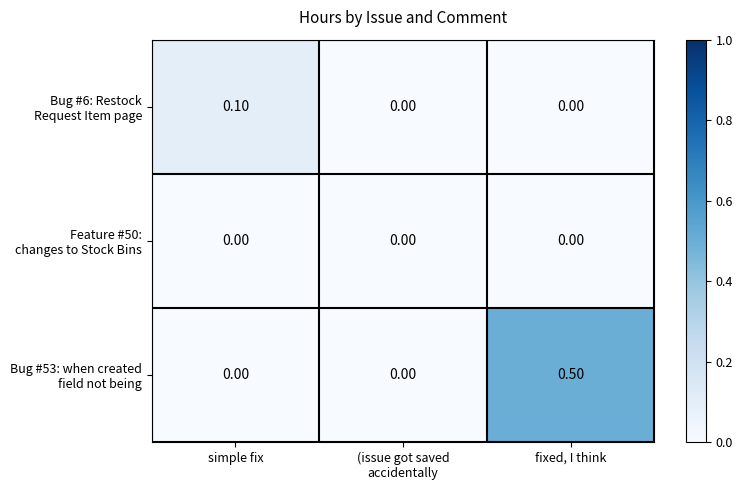

At which category is the sum across all series the highest?

fixed, I think